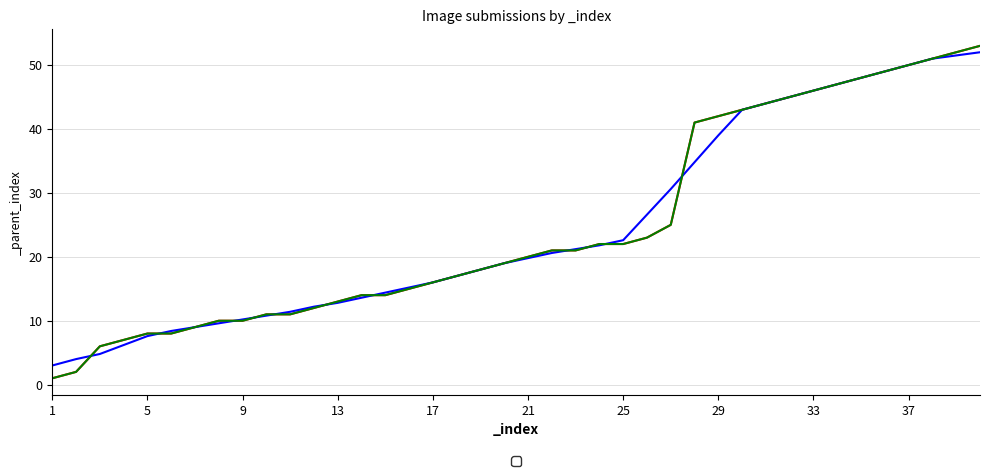

What is the value of the 7th point from the left?

9